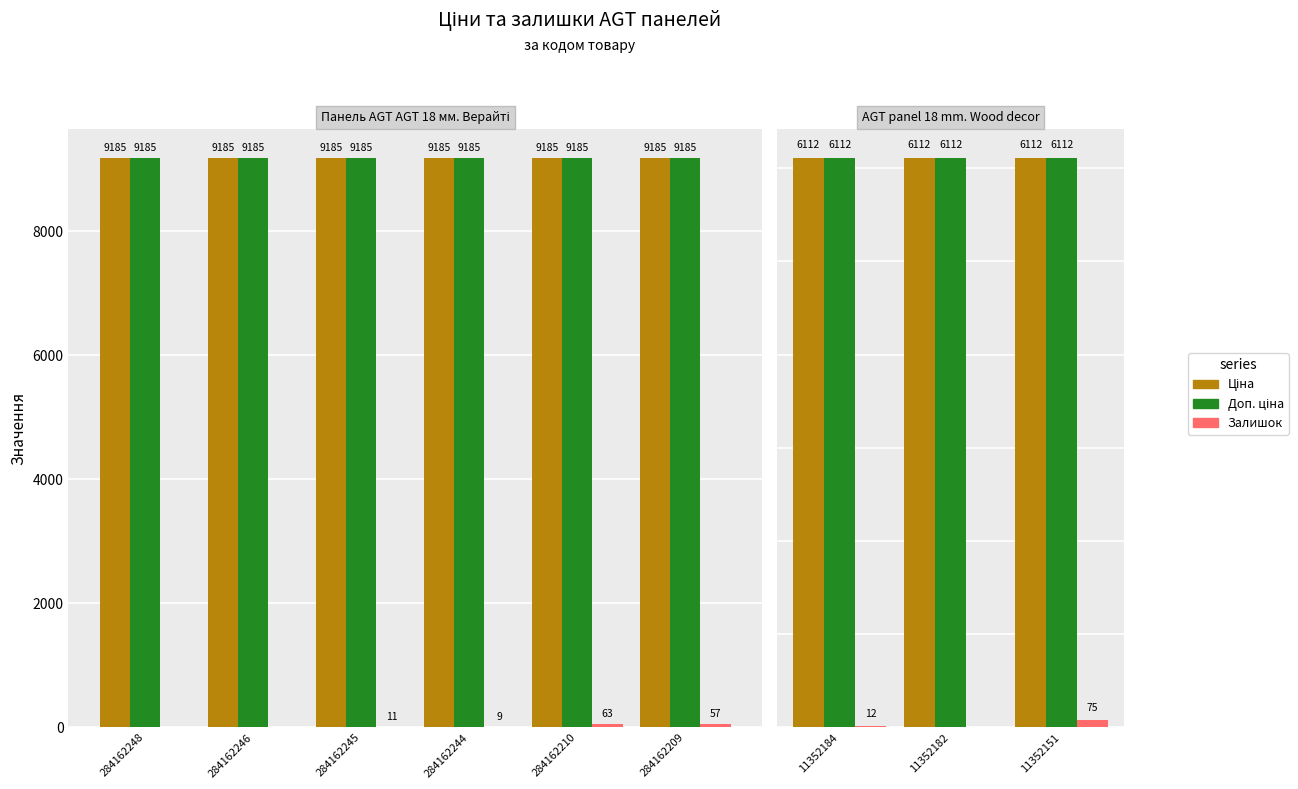

The value of Ціна at 11352182 is 9203.3. True or false?

False